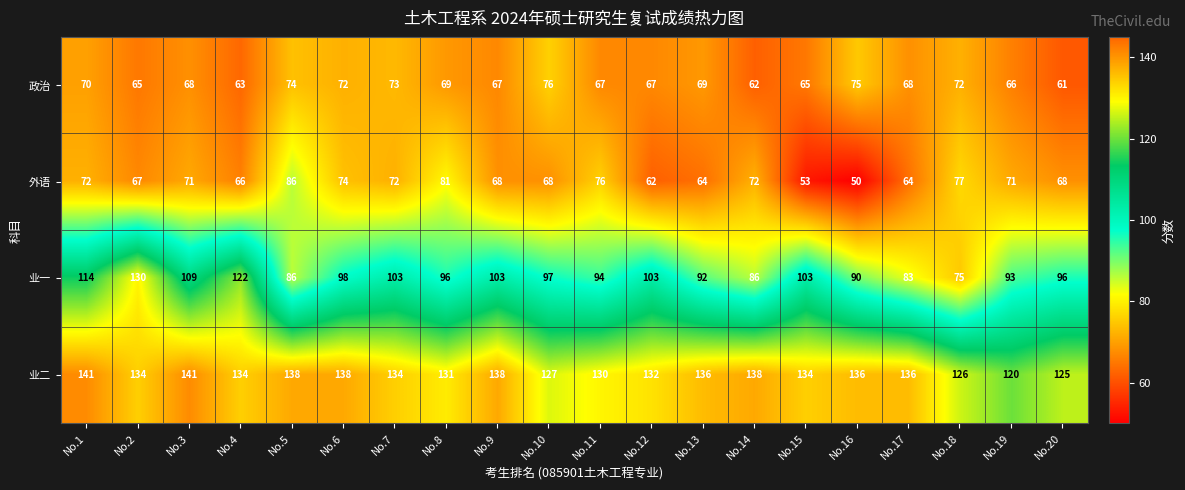

What is the total value across all series at No.12?

364